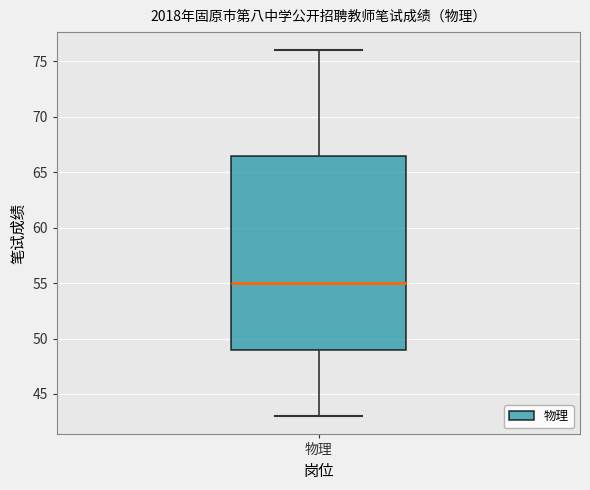

Where is the lower edge of the box for 物理 on the y-axis? The values are not printed on the chart, so give them approximately, as read against the axis.

49.0